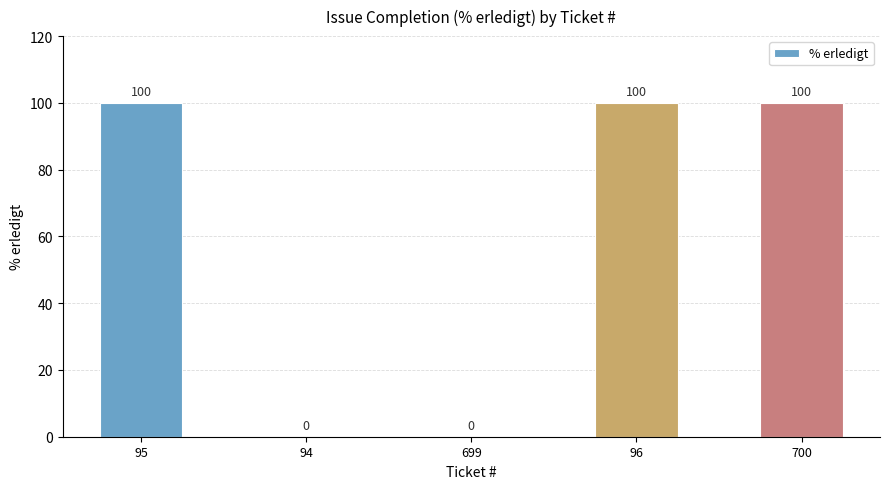

Count the values in the range 0 to 100.

5